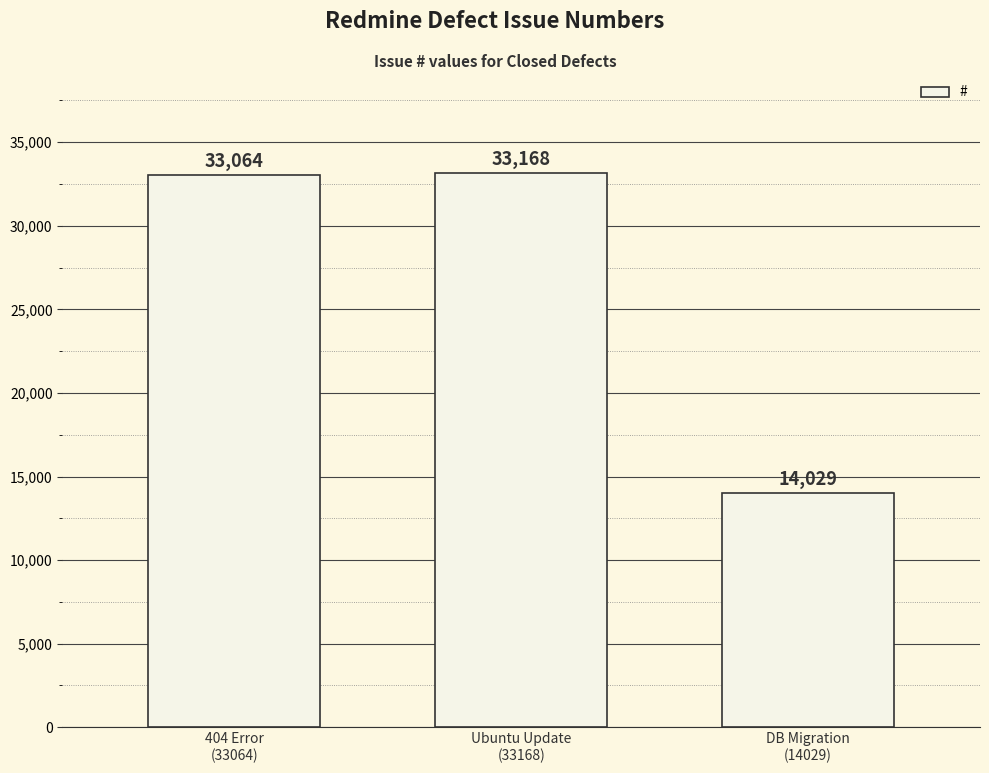

What is the sum of all values?

80261